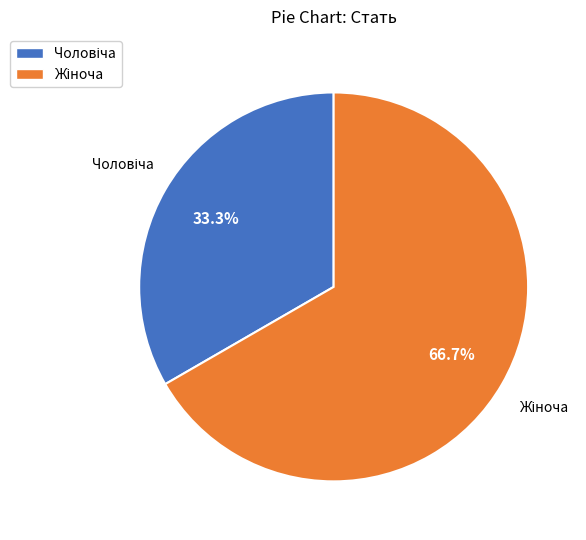

How many slices are in this pie chart?

2